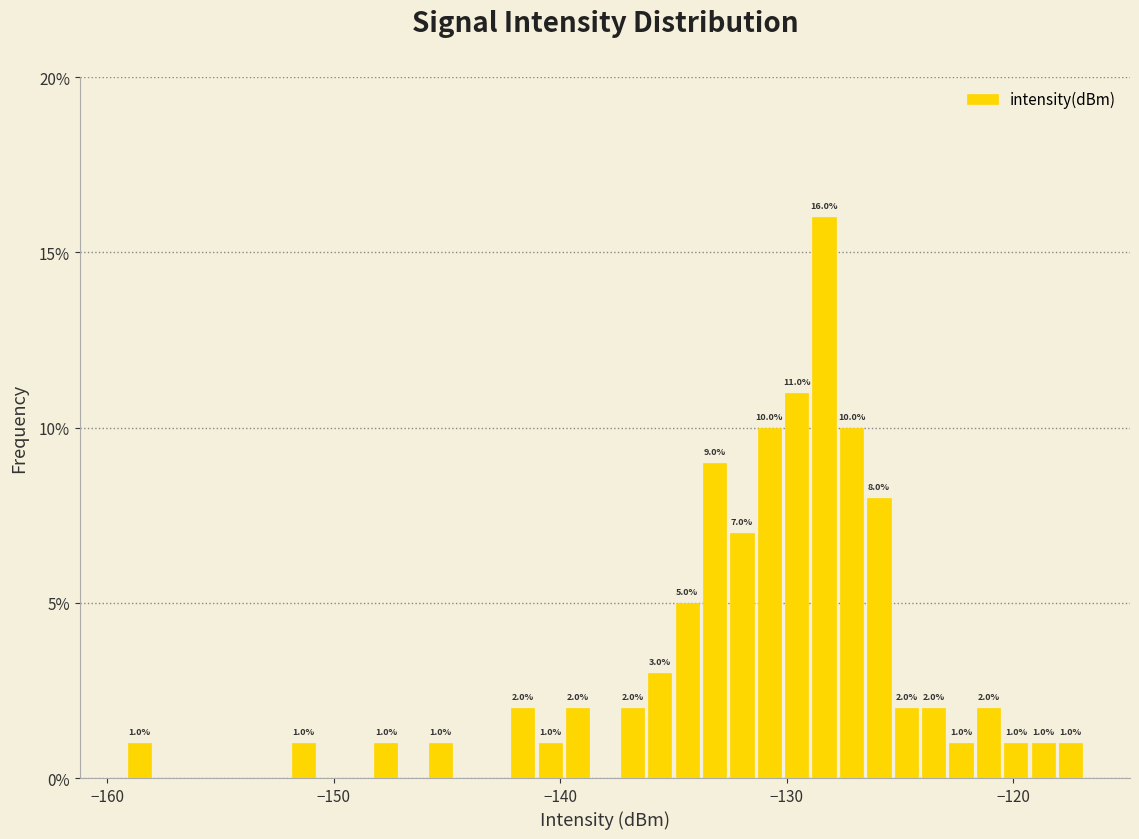

Read against the x-axis, roughly where is the centre of the tallest bar?

-128